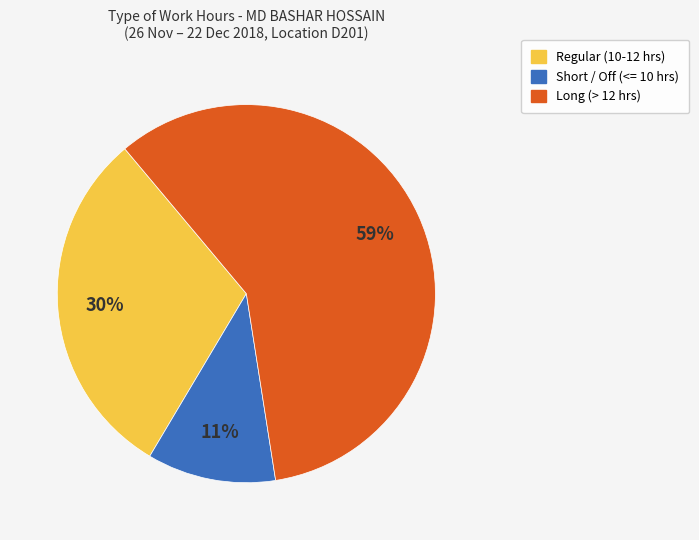

Is there a majority slice in this chart?

Yes